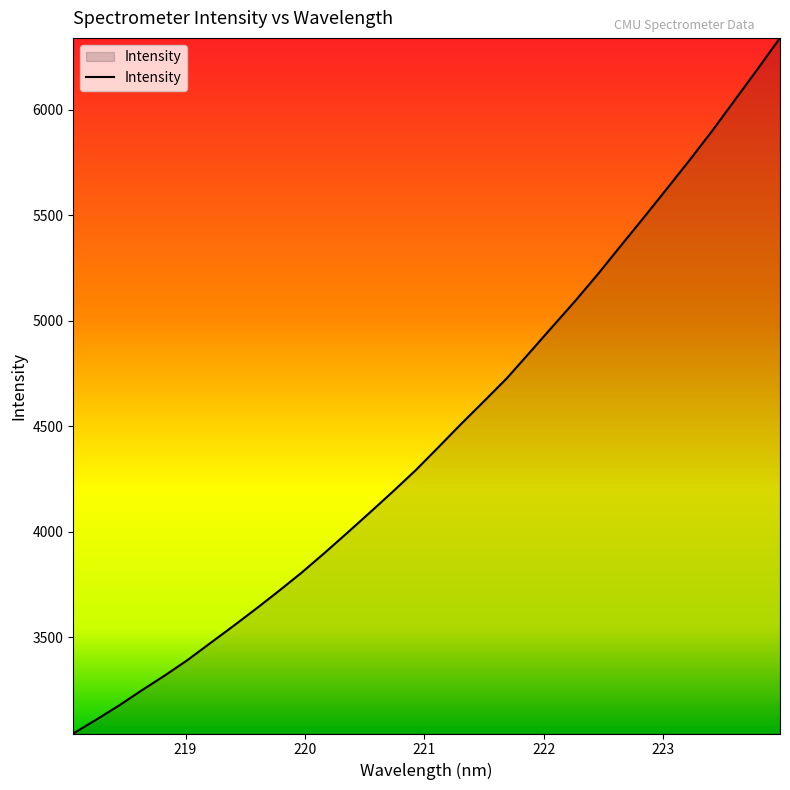

Reading left to right, list all the values displayed in this chart.

3044.6	3109.9	3176.9	3249.1	3318.6	3392.0	3472.5	3552.6	3634.6	3719.0	3805.9	3898.6	3994.2	4091.2	4189.6	4290.7	4399.8	4510.5	4617.7	4726.3	4847.8	4970.6	5092.4	5219.8	5353.6	5485.8	5620.5	5756.2	5895.9	6042.4	6189.3	6339.2